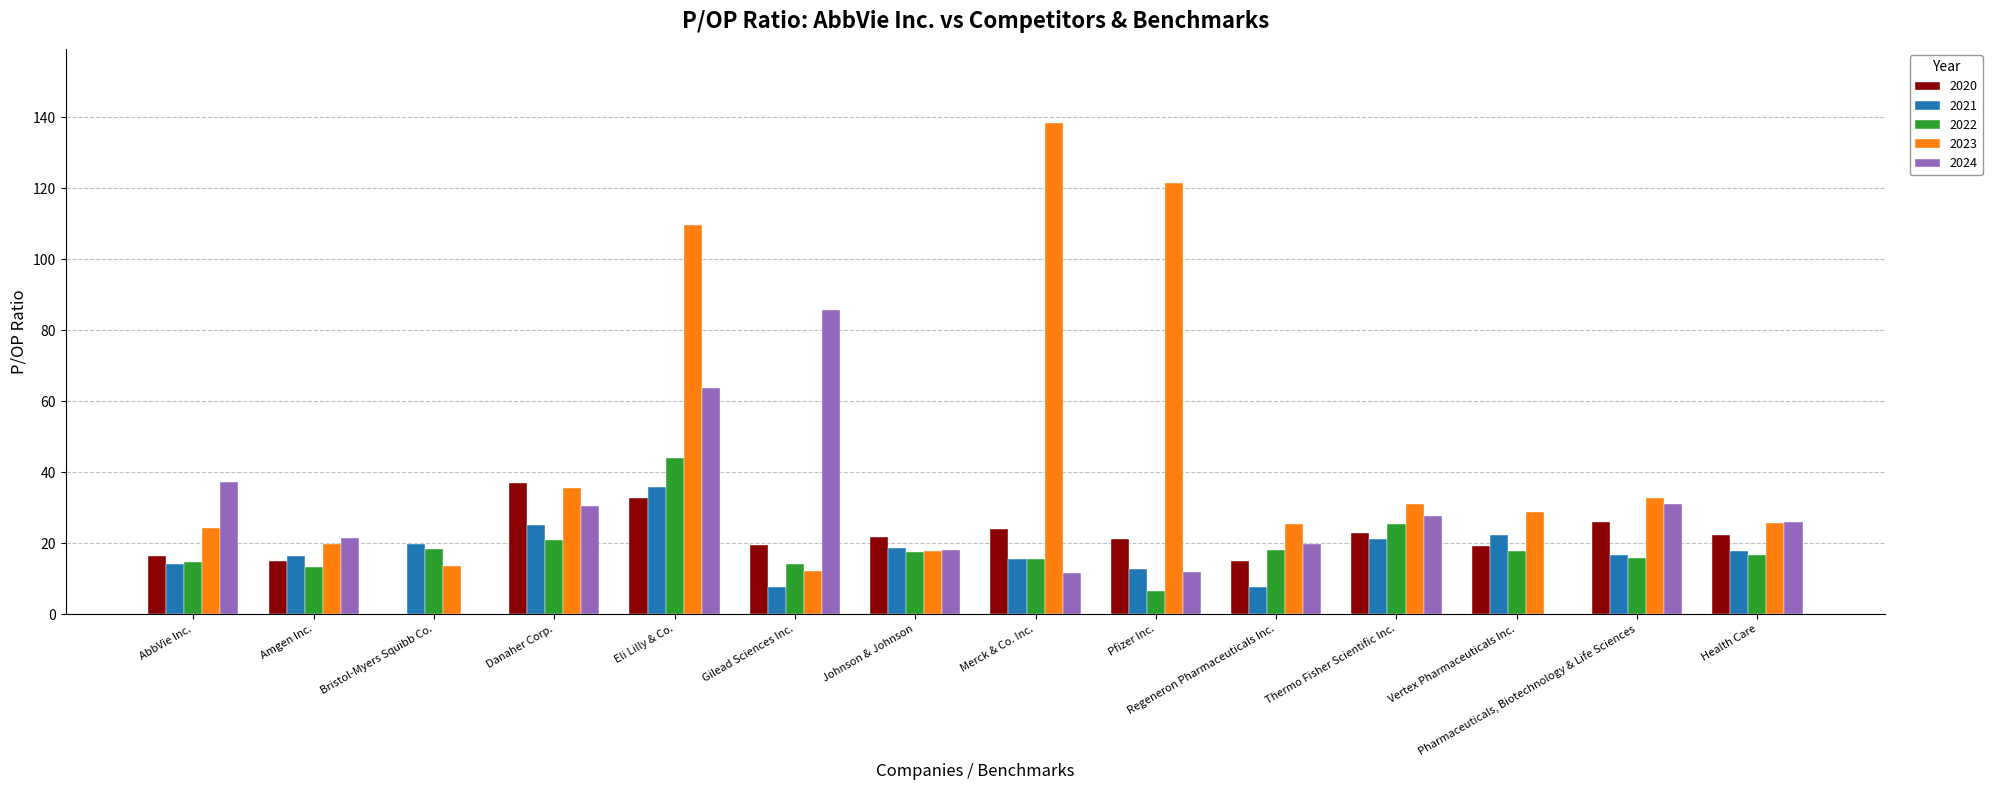

What is the highest value of the 2020 series?

36.9